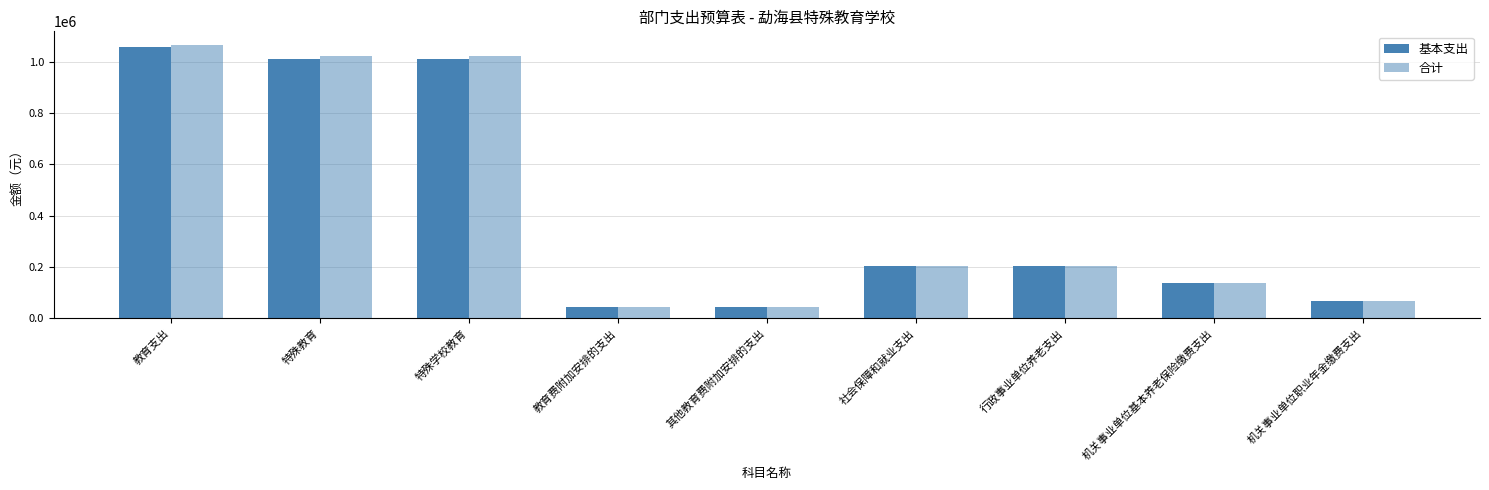

How many data points in 基本支出 are above 203120?

5